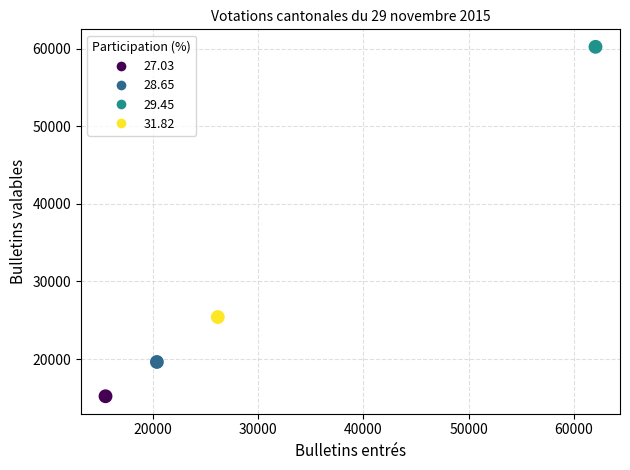

What is the average X value?

31027